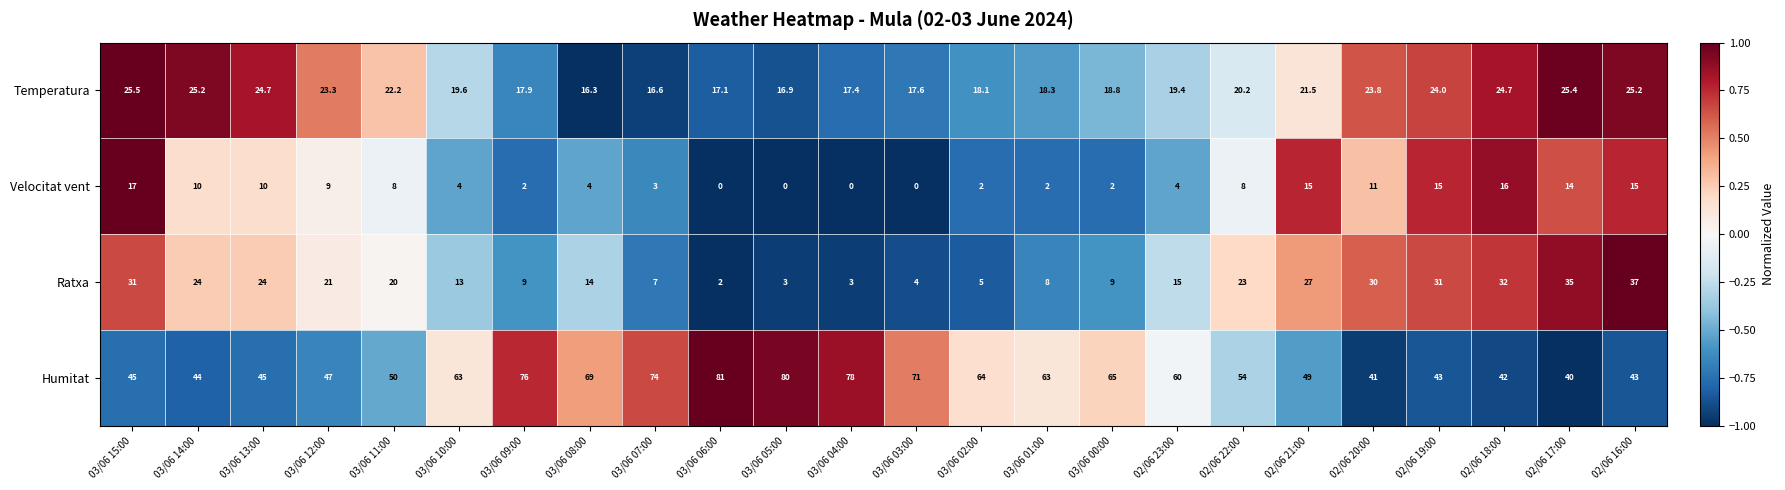

Read the Humitat value at 02/06 20:00.

41.0